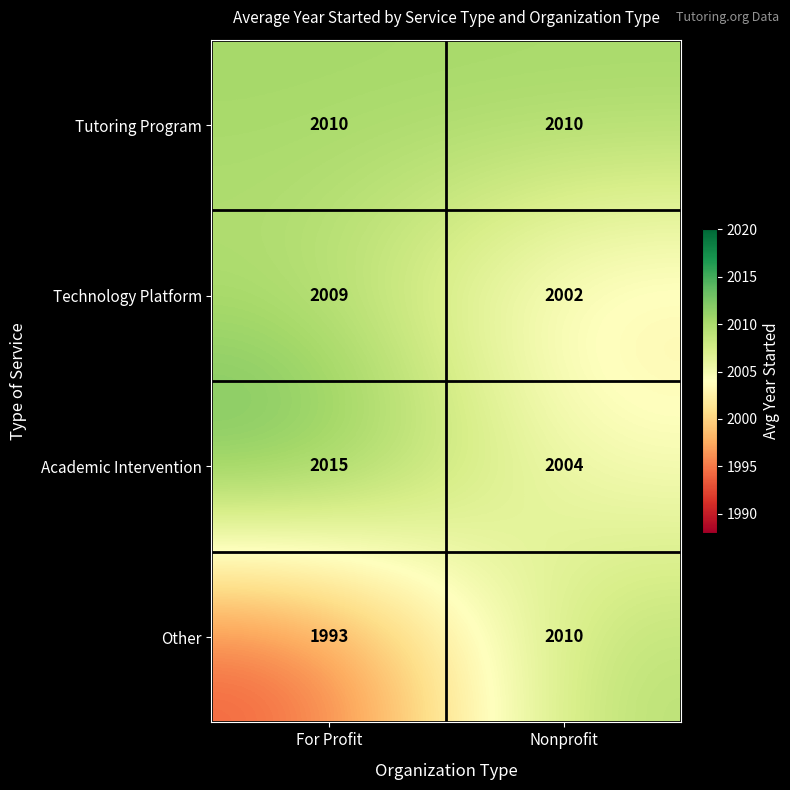

Where is Academic Intervention nearest to the value 2009?

Nonprofit